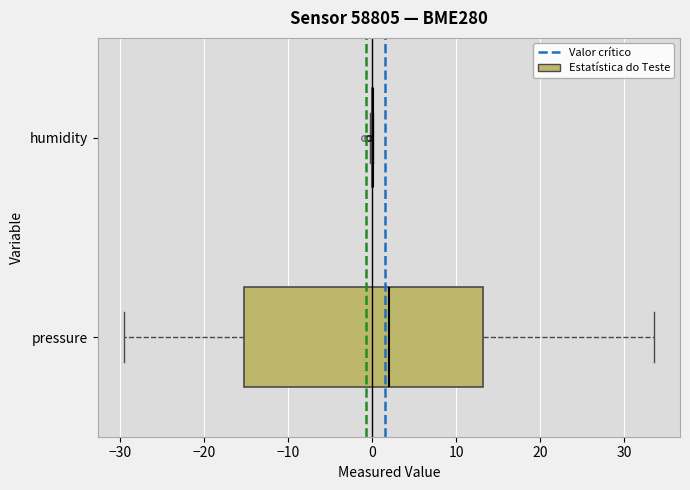

Reading bottom to top, read every box against the x-axis: the position of its median line, the range the box covers, and the ends of its whiskers. The values are not printed on the chart, so give them approximately, as read against the axis.

pressure: median 2, box -15 to 13, whiskers -30 to 33
humidity: box collapsed to a line at 0, whiskers 0 to 0